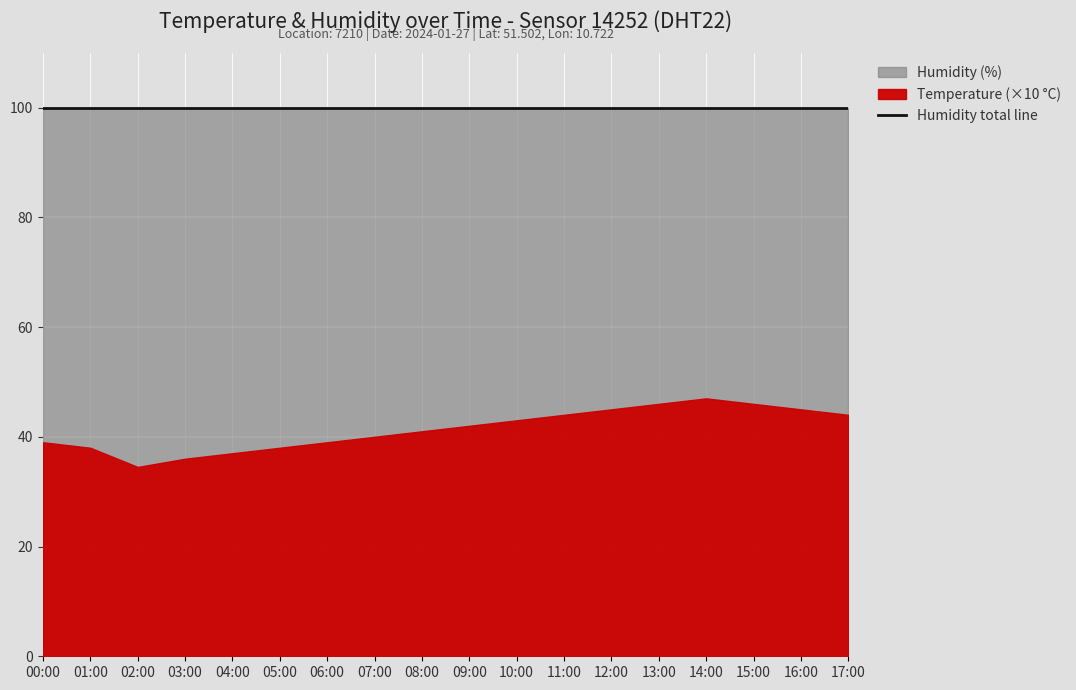

How many lines are shown in the chart?

2